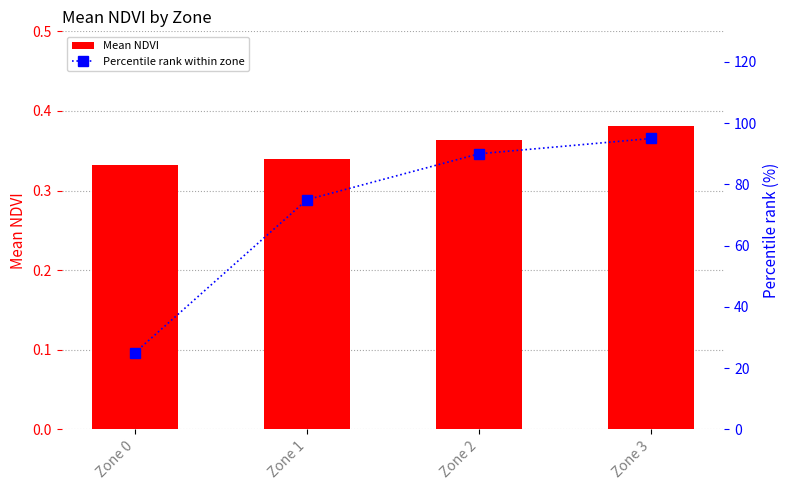

Rank the categories by Mean NDVI value from highest to lowest.

Zone 3, Zone 2, Zone 1, Zone 0